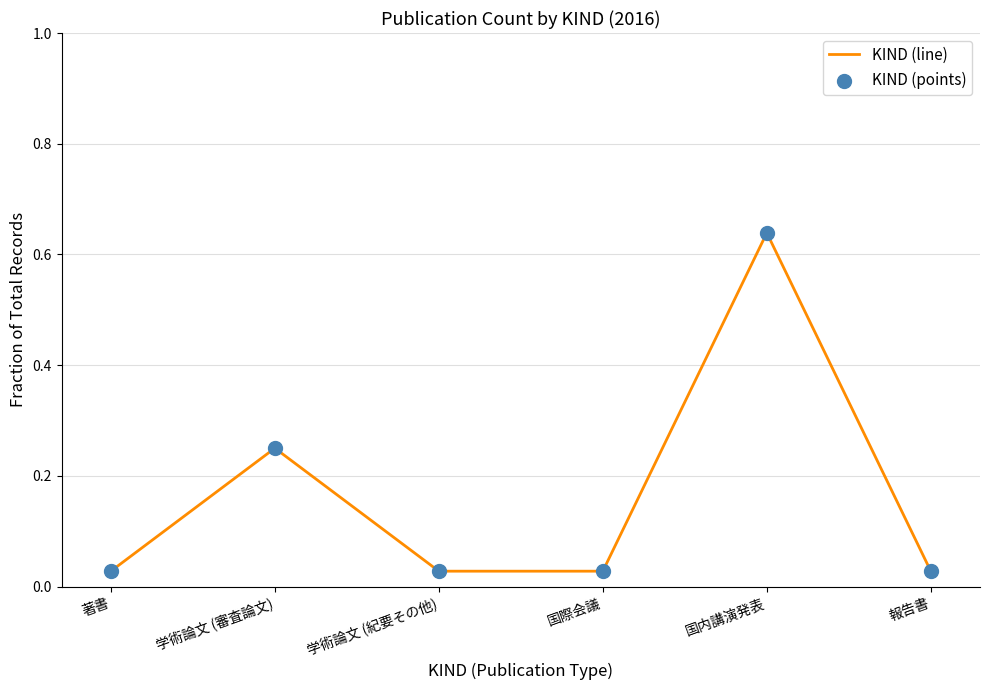

The value at 国内講演発表 is 0.3. True or false?

False